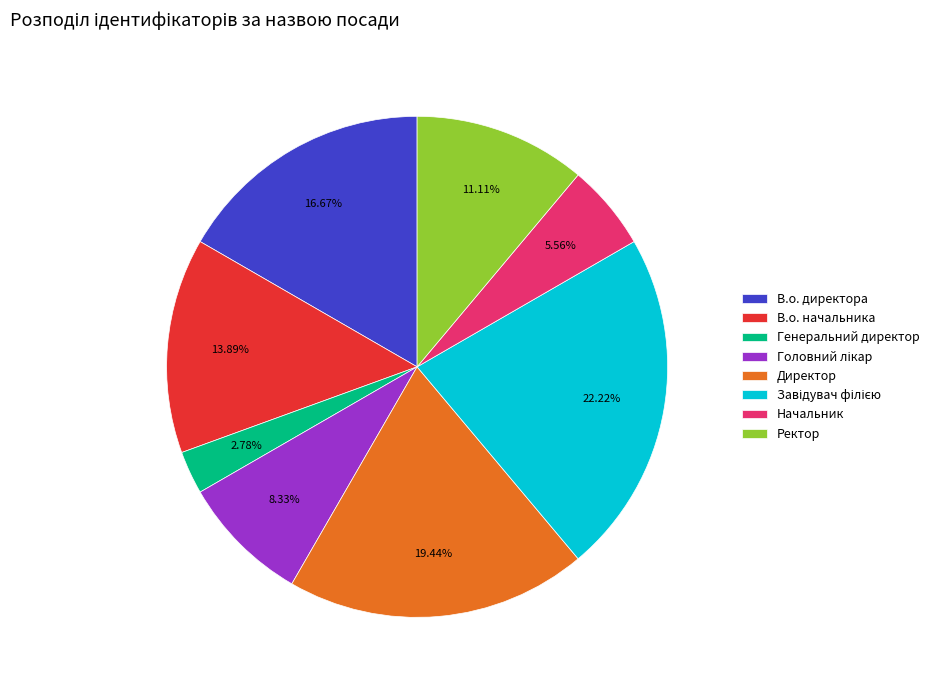

Count the number of slices in the pie.

8